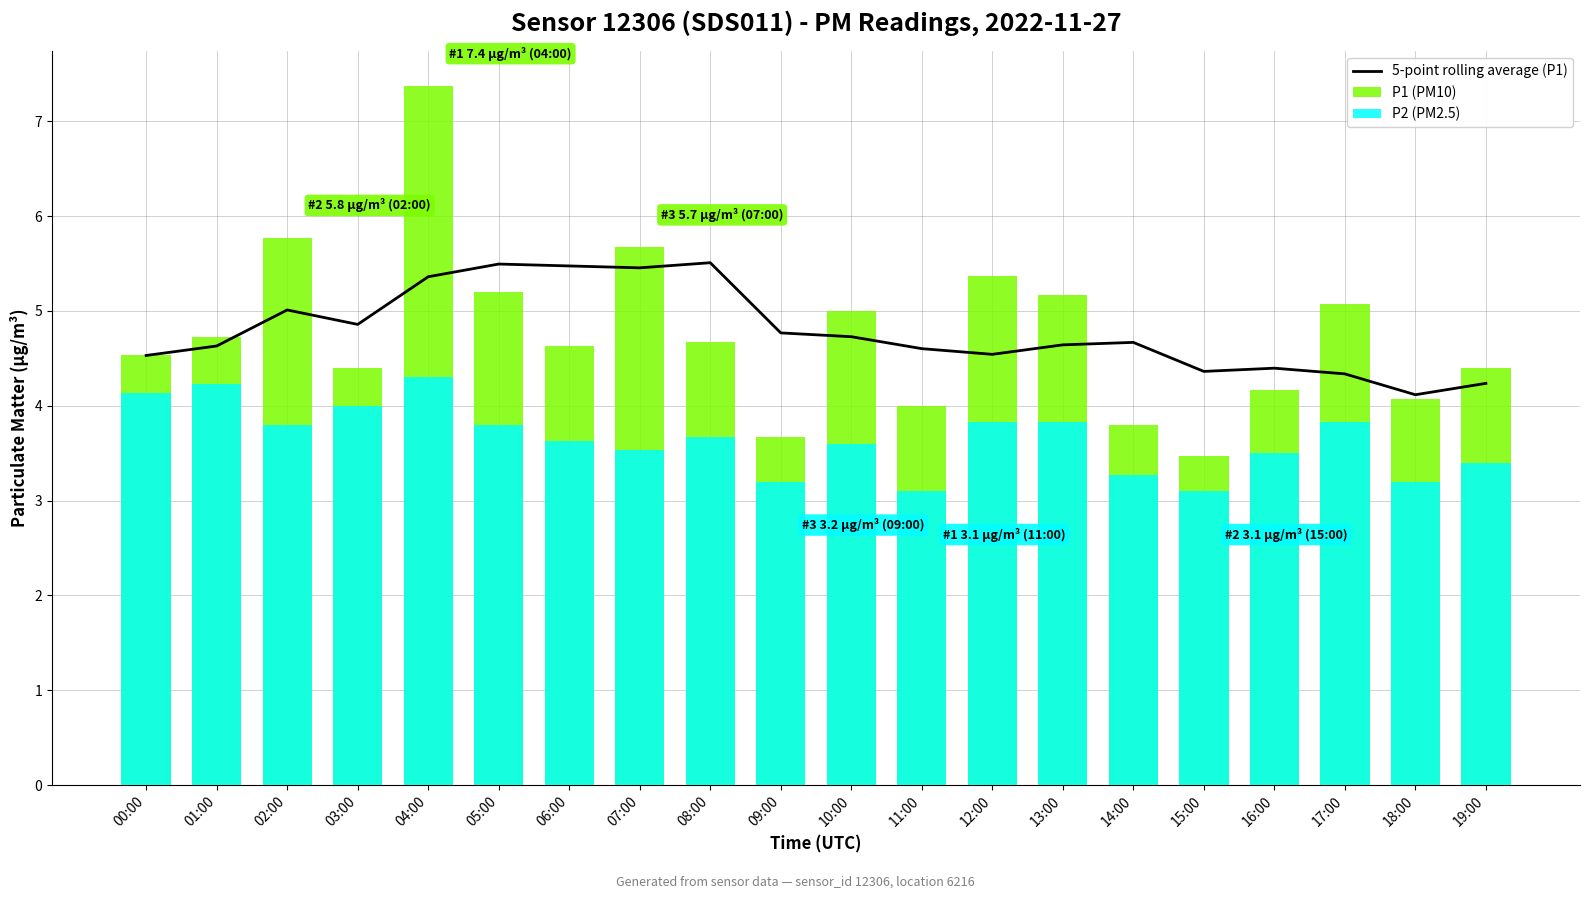

Reading left to right, extract all data points from this chart.

5-point rolling average (P1): 4.5	4.6	5.0	4.9	5.4	5.5	5.5	5.5	5.5	4.8	4.7	4.6	4.5	4.6	4.7	4.4	4.4	4.3	4.1	4.2
P1 (PM10): 4.5	4.7	5.8	4.4	7.4	5.2	4.6	5.7	4.7	3.7	5.0	4.0	5.4	5.2	3.8	3.5	4.2	5.1	4.1	4.4
P2 (PM2.5): 4.1	4.2	3.8	4.0	4.3	3.8	3.6	3.5	3.7	3.2	3.6	3.1	3.8	3.8	3.3	3.1	3.5	3.8	3.2	3.4